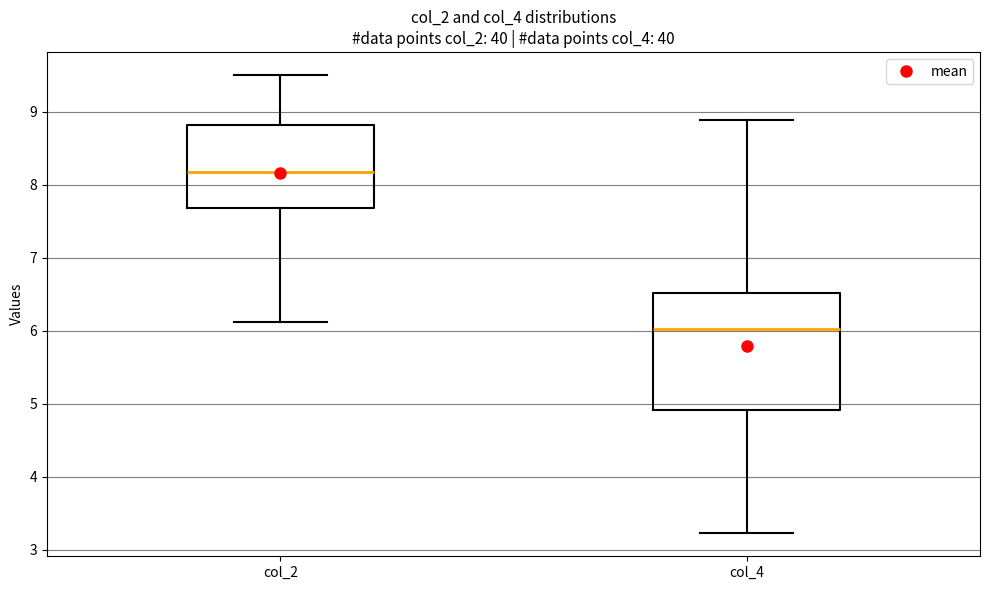

Which box has the lowest median line?

col_4